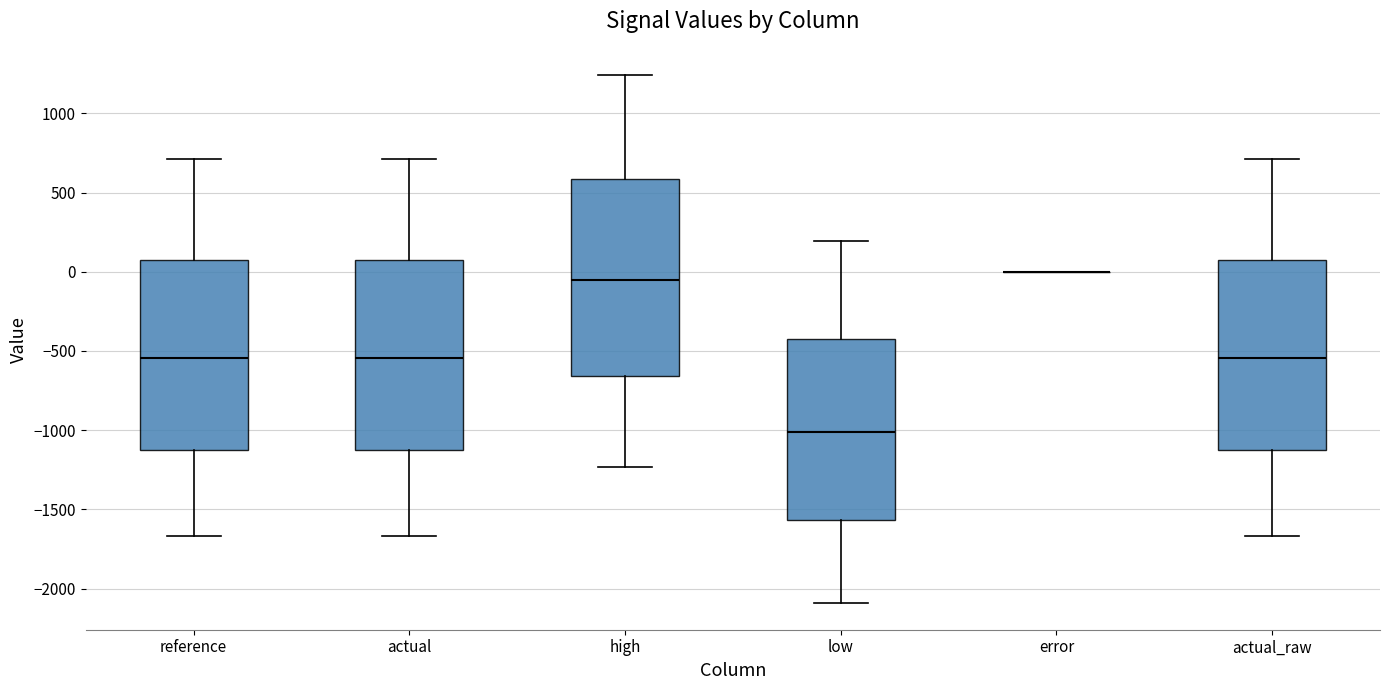

Reading left to right, read every box against the y-axis: the position of its median line, the range the box covers, and the ends of its whiskers. The values are not printed on the chart, so give them approximately, as read against the axis.

reference: median -550, box -1100 to 50, whiskers -1650 to 700
actual: median -550, box -1100 to 50, whiskers -1650 to 700
high: median -50, box -650 to 600, whiskers -1250 to 1250
low: median -1000, box -1550 to -400, whiskers -2100 to 200
error: box collapsed to a line at 0, whiskers 0 to 0
actual_raw: median -550, box -1100 to 50, whiskers -1650 to 700